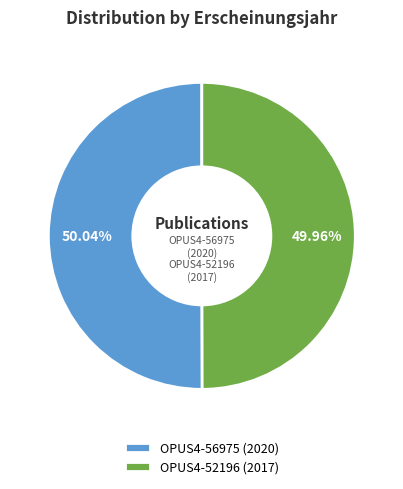

True or false: OPUS4-52196 accounts for 50% of the total.

True